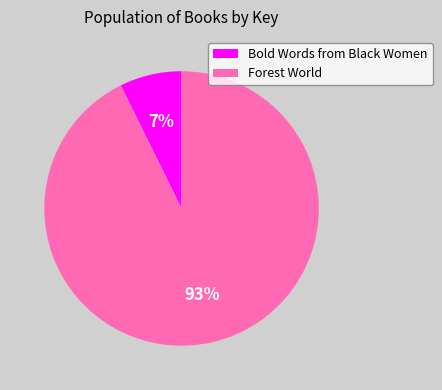

Approximately how many times larger is the value at Bold Words from Black Women compared to Forest World?

0.1